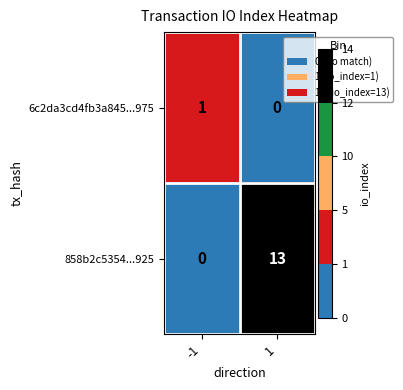

Rank the series at 1 from highest to lowest value.

858b2c5354...925, 6c2da3cd4fb3a845...975